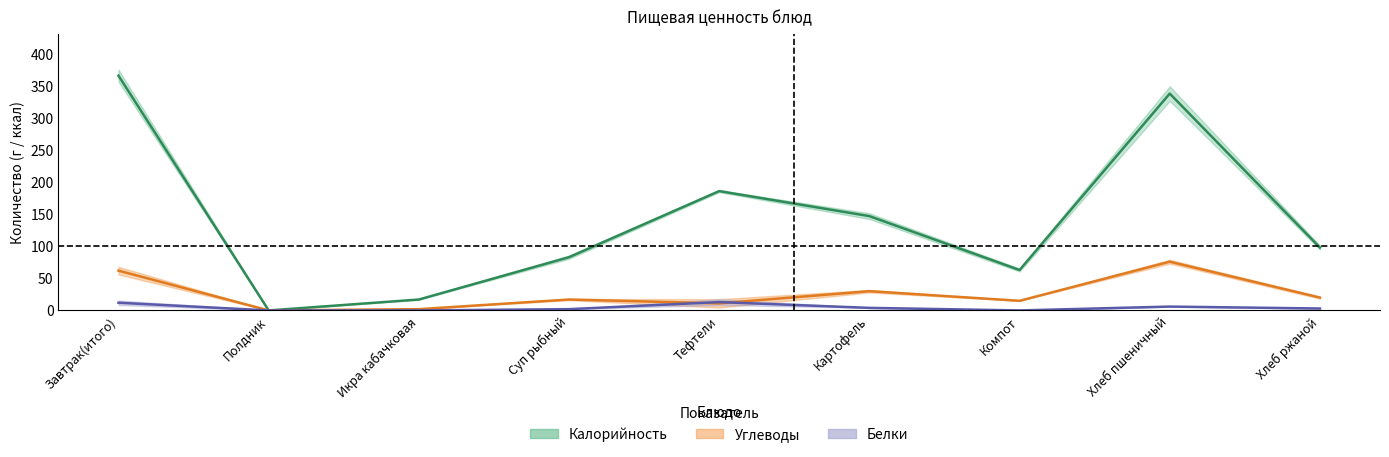

Rank the series by their maximum value, from highest to lowest.

Калорийность, Углеводы, Белки